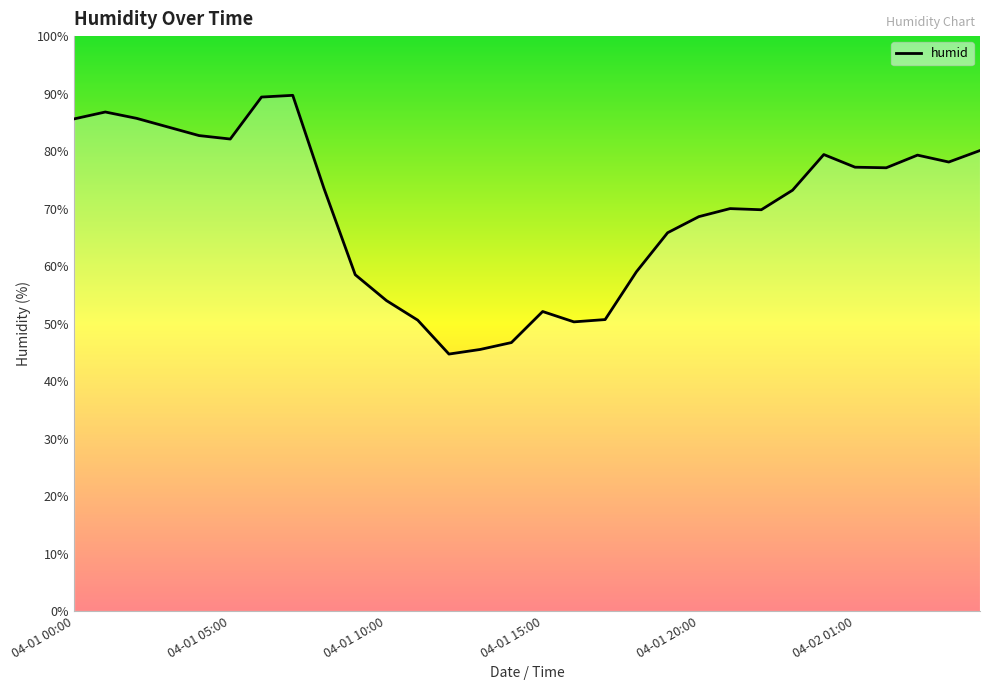

What is the difference between the maximum and minimum values?

45.0